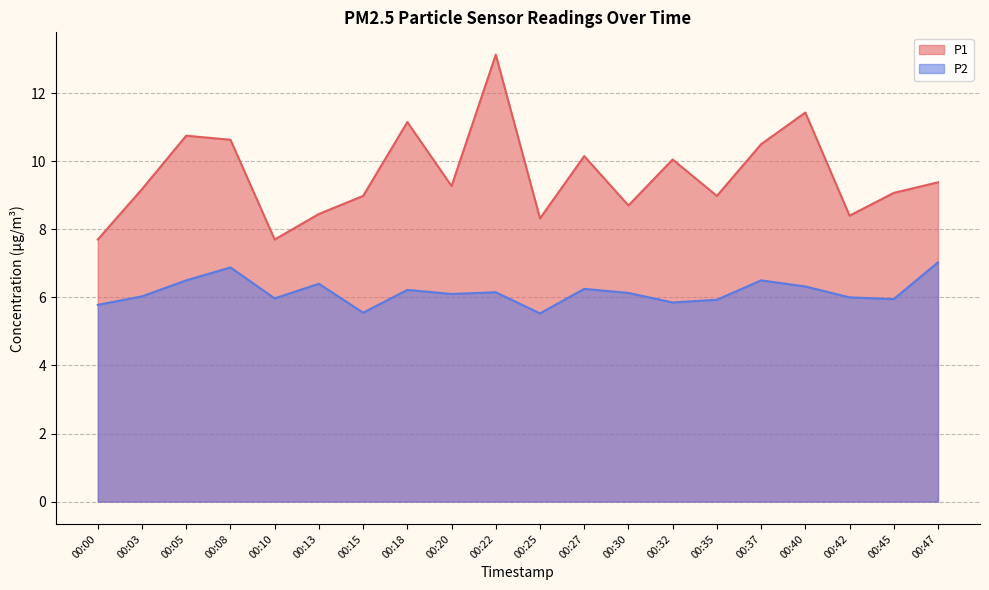

What are all the series names shown in the legend?

P1, P2